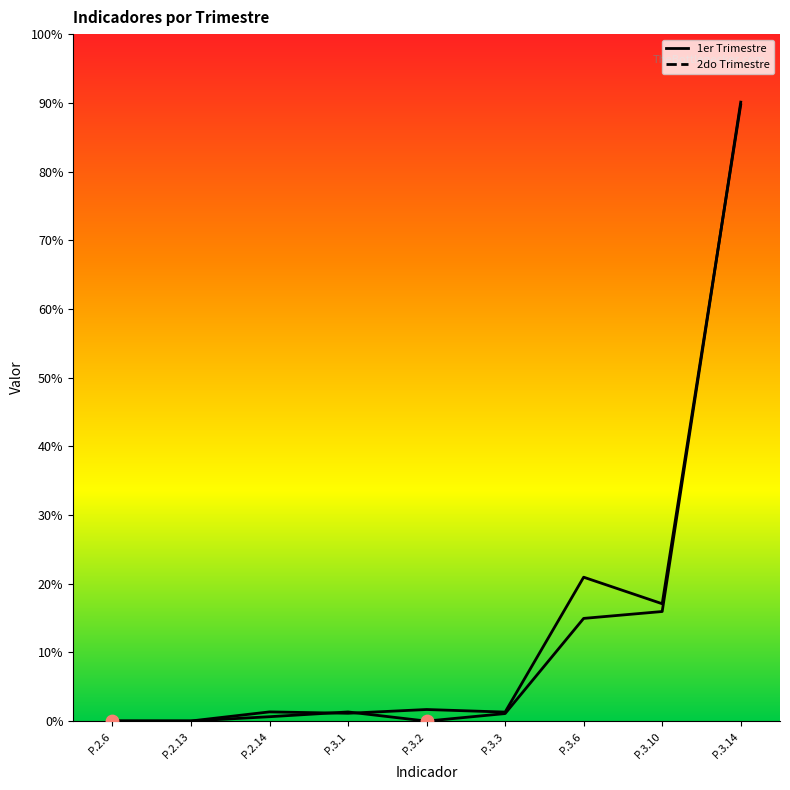

How many lines are shown in the chart?

2